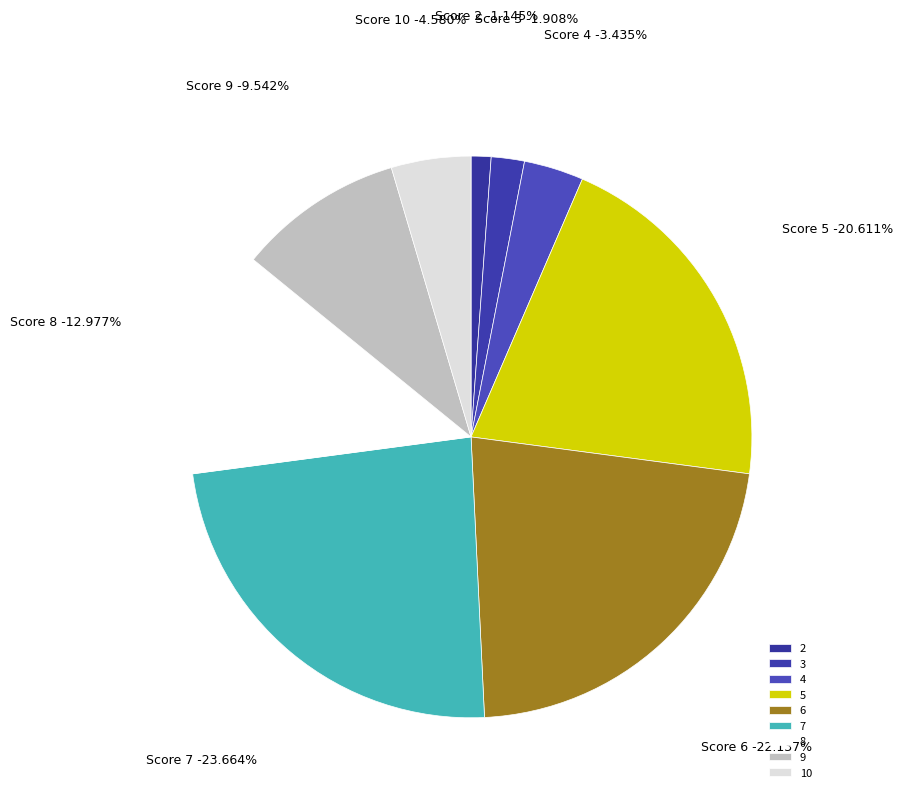

Approximately how many times larger is the value at 2 compared to 5?

0.1